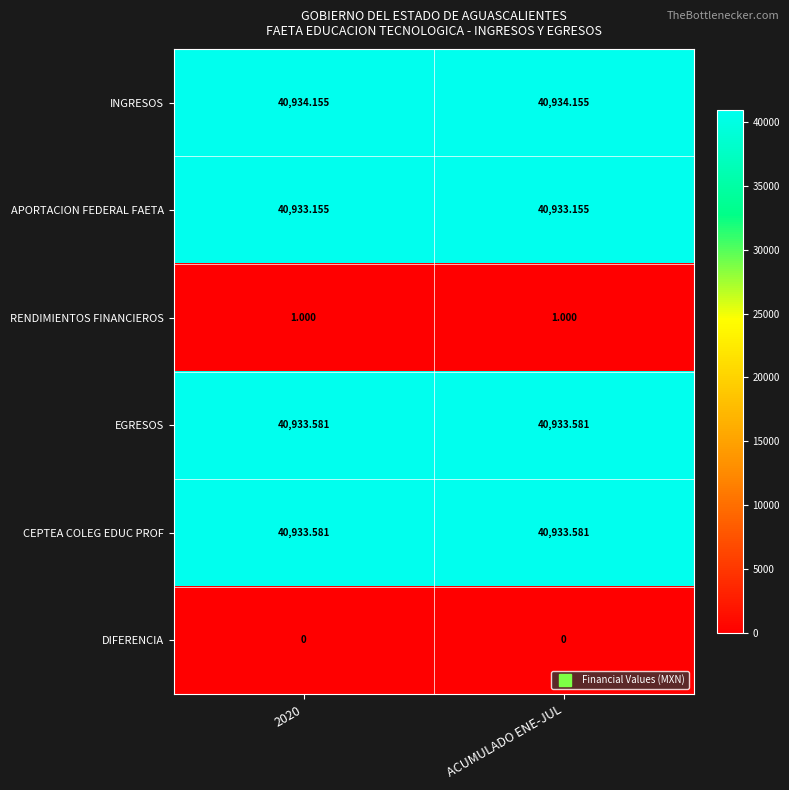

Which series has the largest total across all categories?

INGRESOS